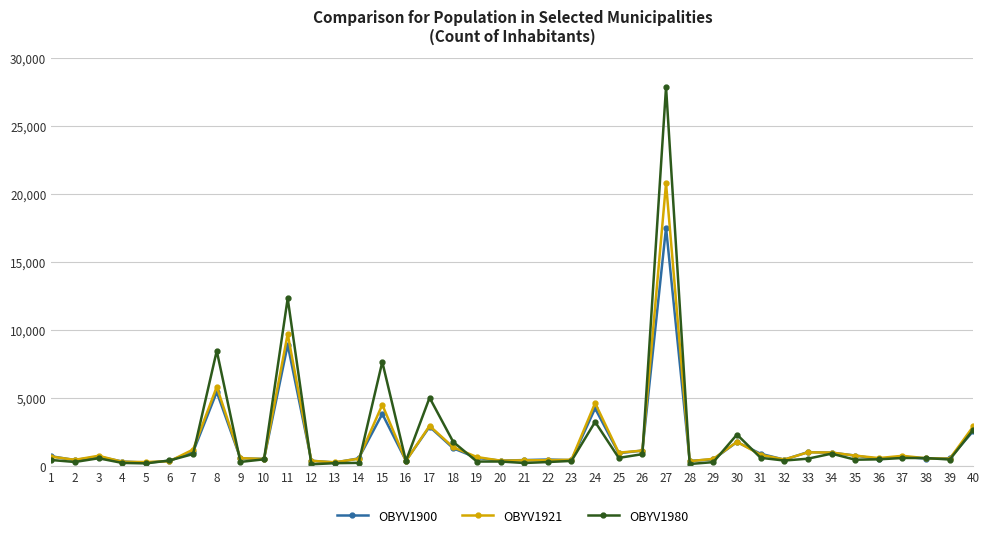

What is the sum of the OBYV1900 values at 37 and 12?

1090